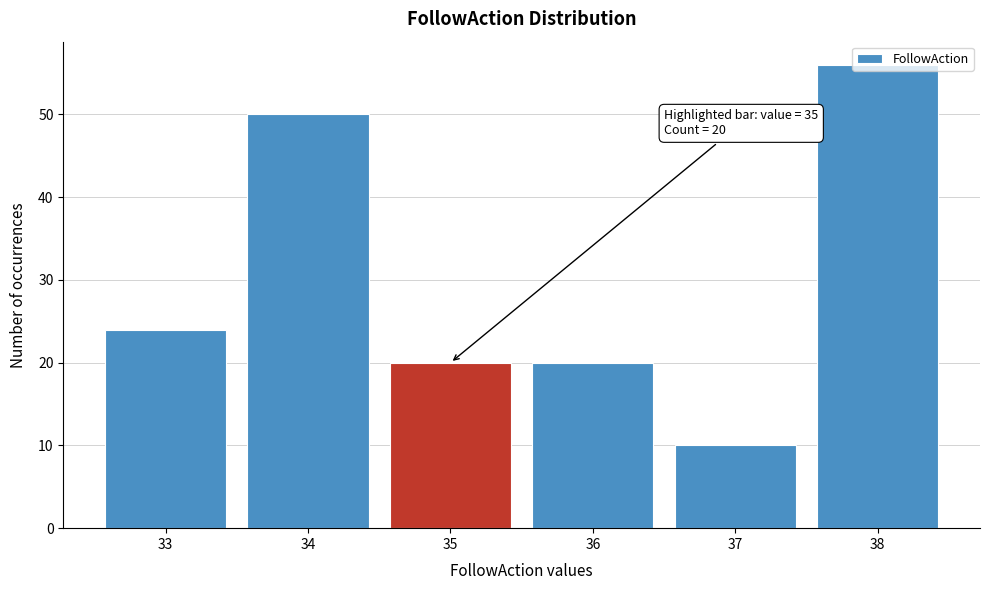

What is the approximate value at 38, to the nearest 5?

55